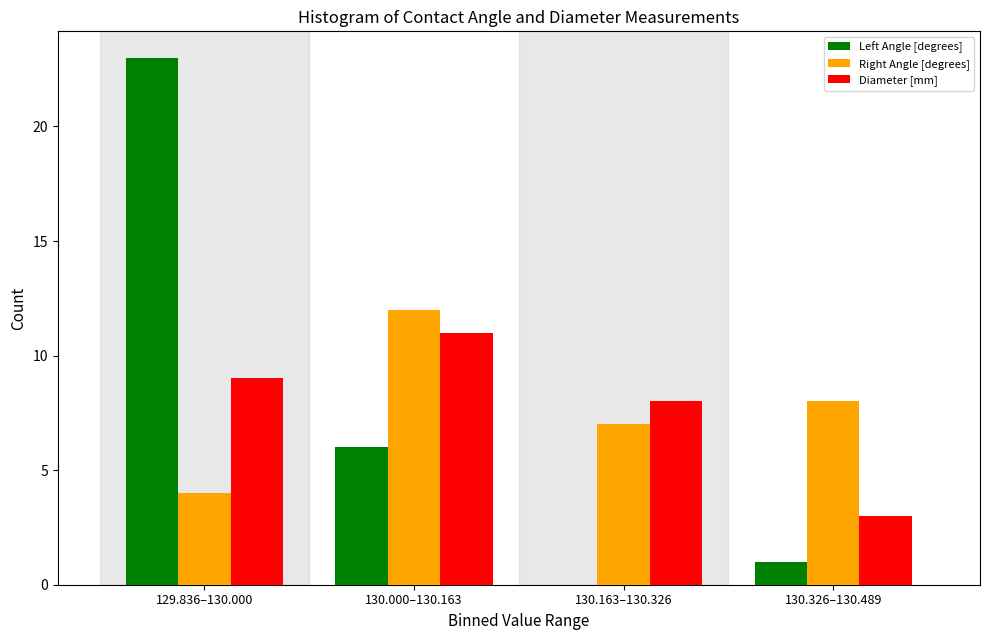

Reading left to right, extract all data points from this chart.

Left Angle [degrees]: 129.836–130.000=23	130.000–130.163=6	130.163–130.326=0	130.326–130.489=1
Right Angle [degrees]: 129.836–130.000=4	130.000–130.163=12	130.163–130.326=7	130.326–130.489=8
Diameter [mm]: 129.836–130.000=9	130.000–130.163=11	130.163–130.326=8	130.326–130.489=3